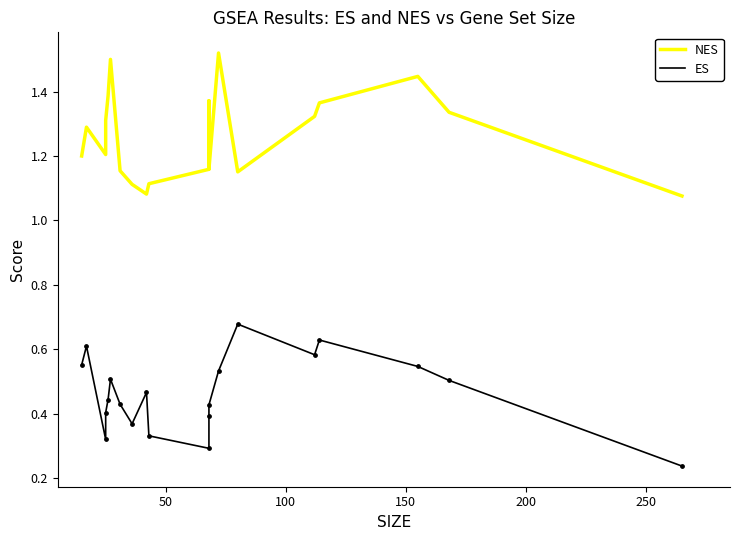

Which series has the largest total across all categories?

NES